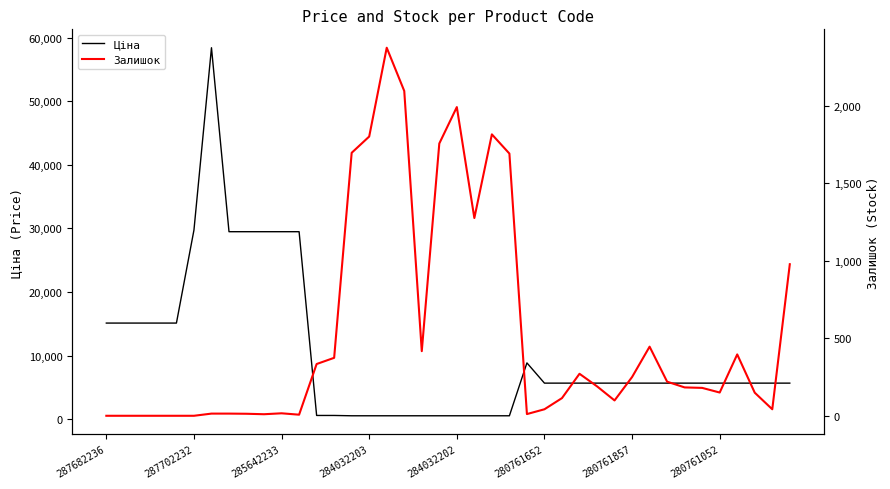

What is the maximum value for Ціна?

58426.5